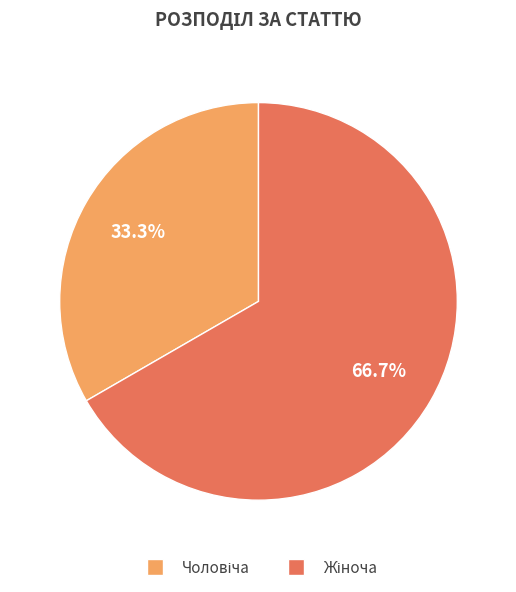

Does any single category account for the majority?

Yes